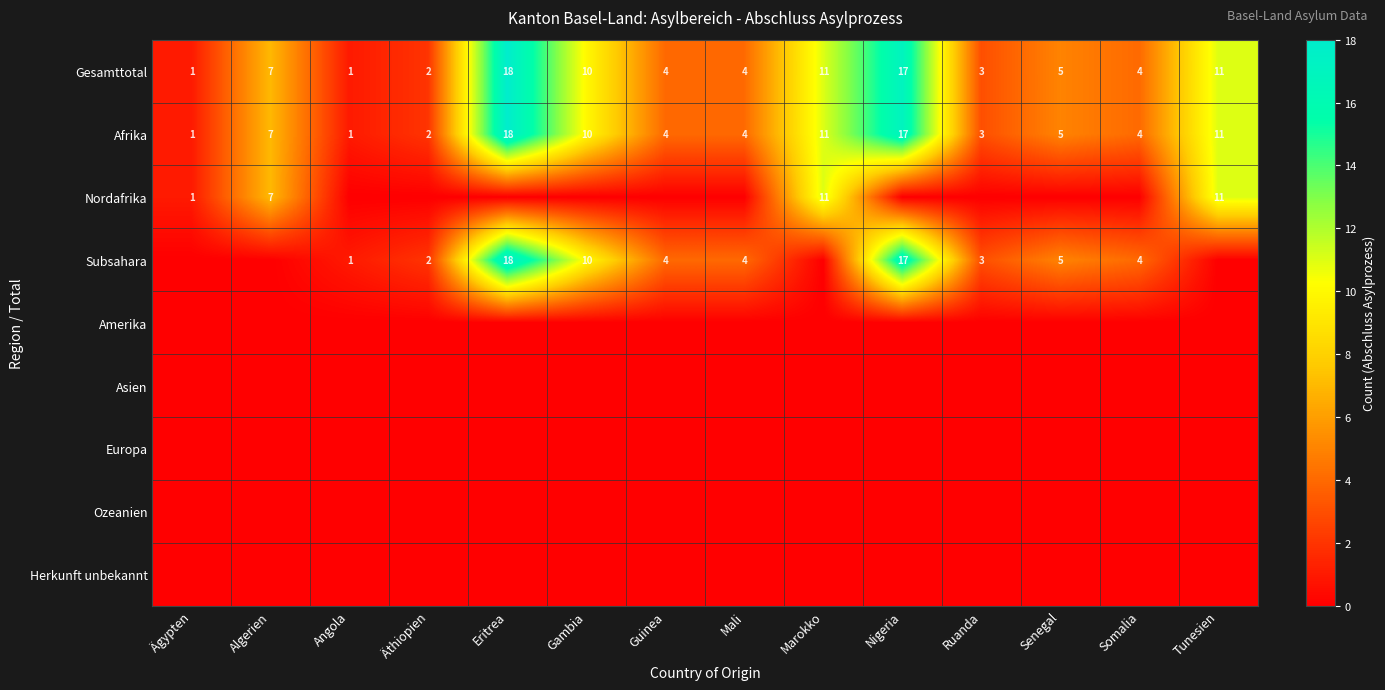

At which label is Afrika closest to 9?

Gambia